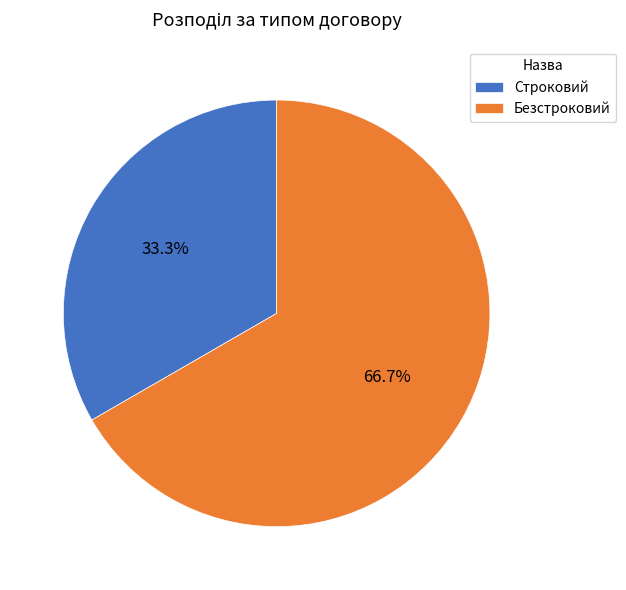

To the nearest percent, what is the average slice percentage?

50%